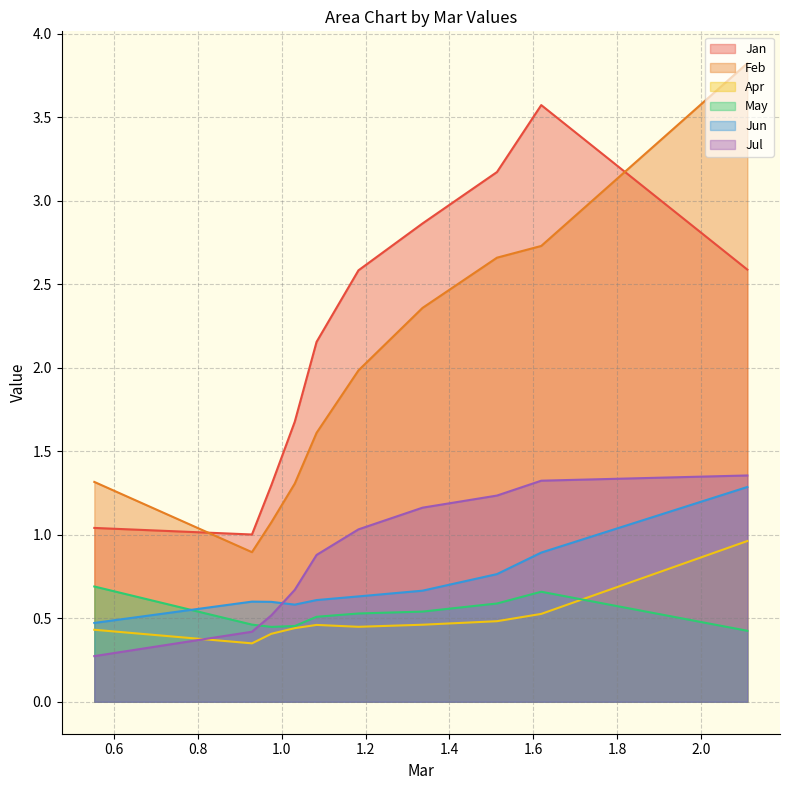

Which series has the largest total across all categories?

Jan